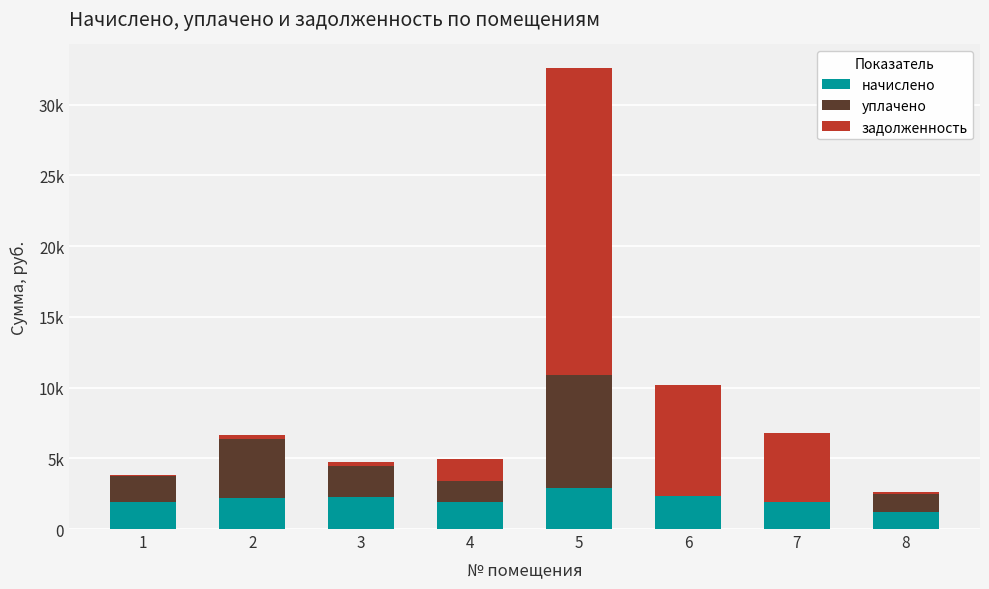

Are the bars horizontal?

No